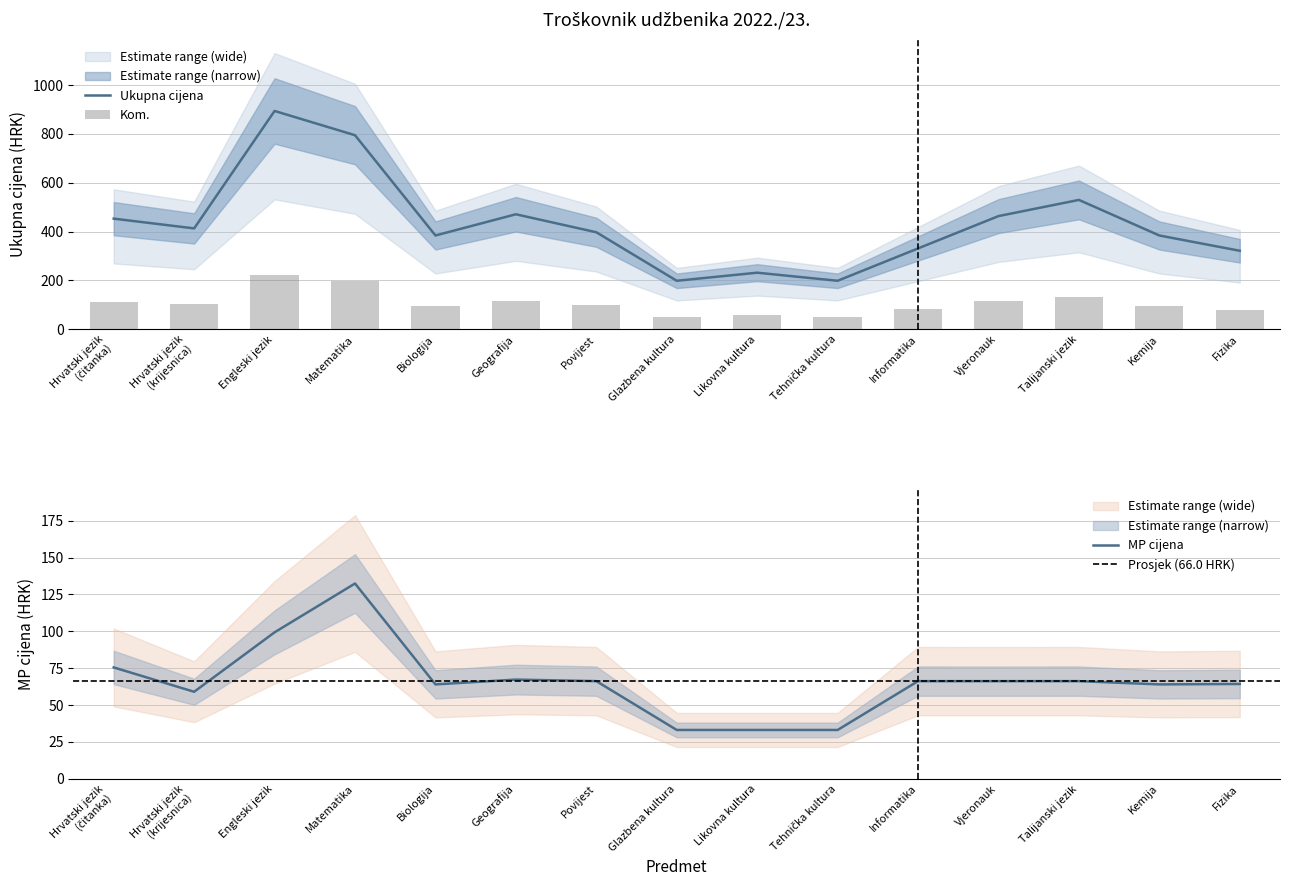

What is the label of the 6th bar from the left?

Geografija